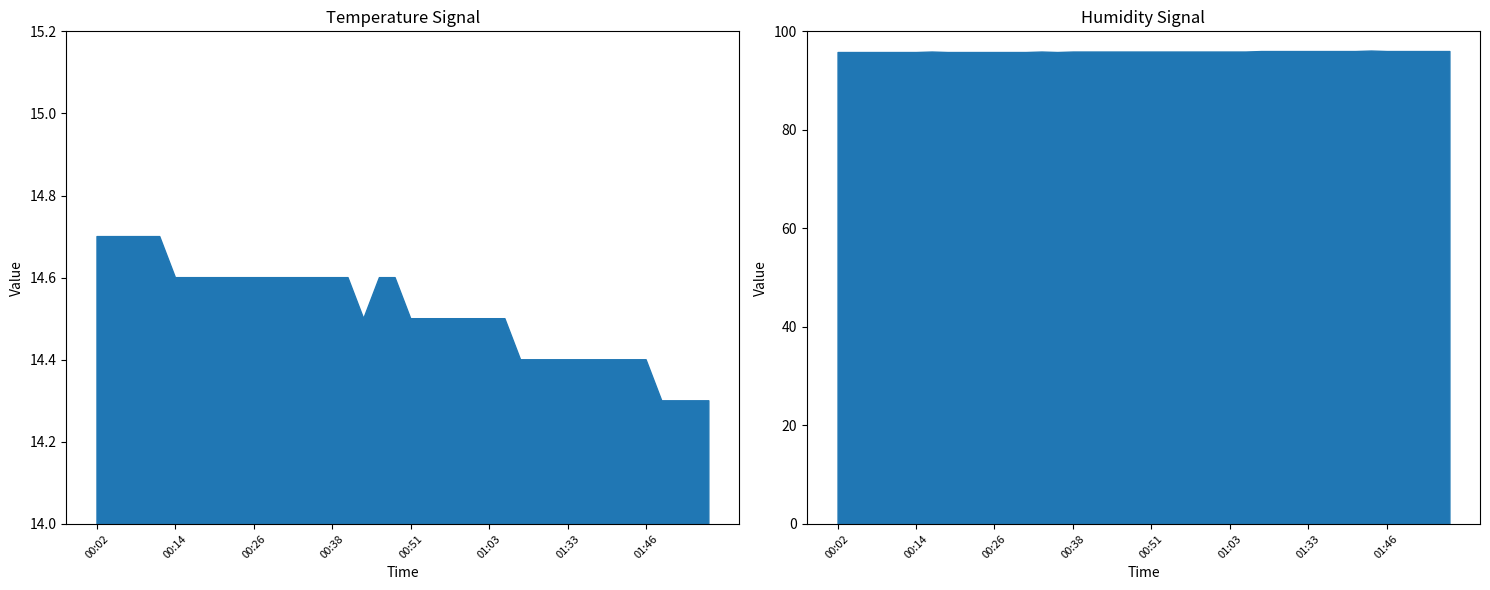

True or false: humidity and temperature cross at least once.

False